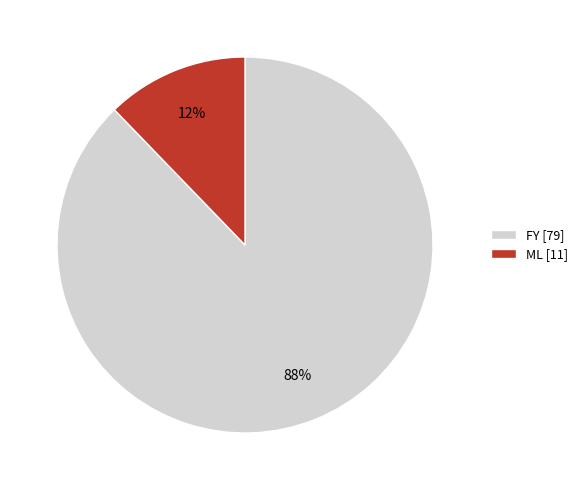

Between ML and FY, which is larger?

FY